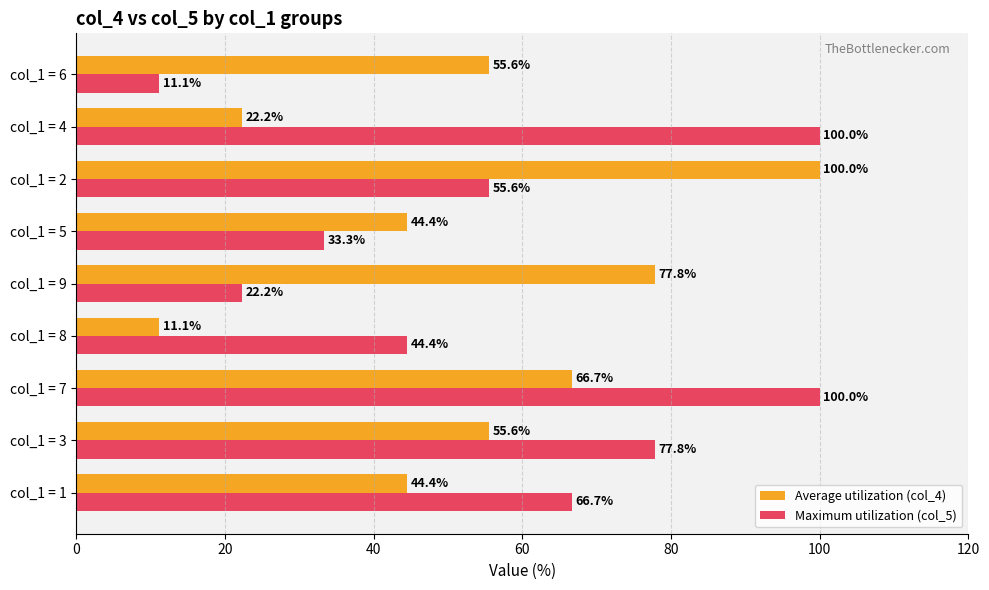

List the series in order of their overall mean, highest first.

Maximum utilization (col_5), Average utilization (col_4)